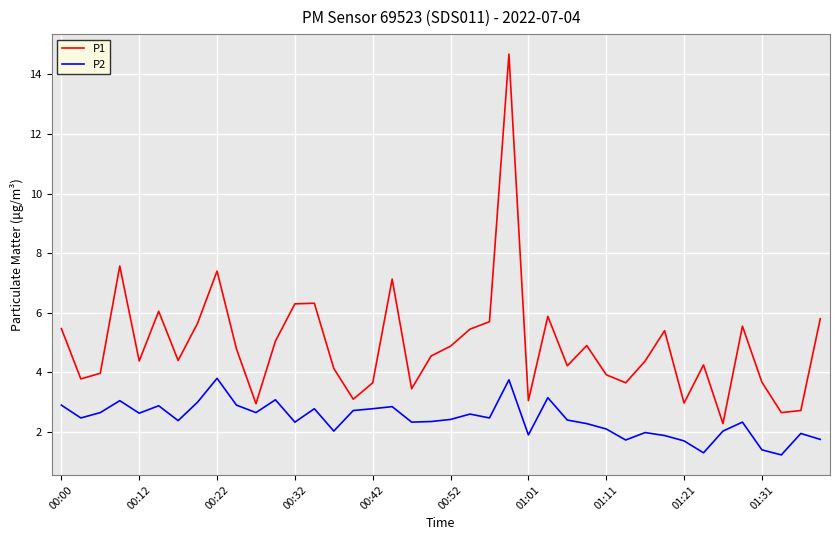

Which series has the widest spread of values?

P1